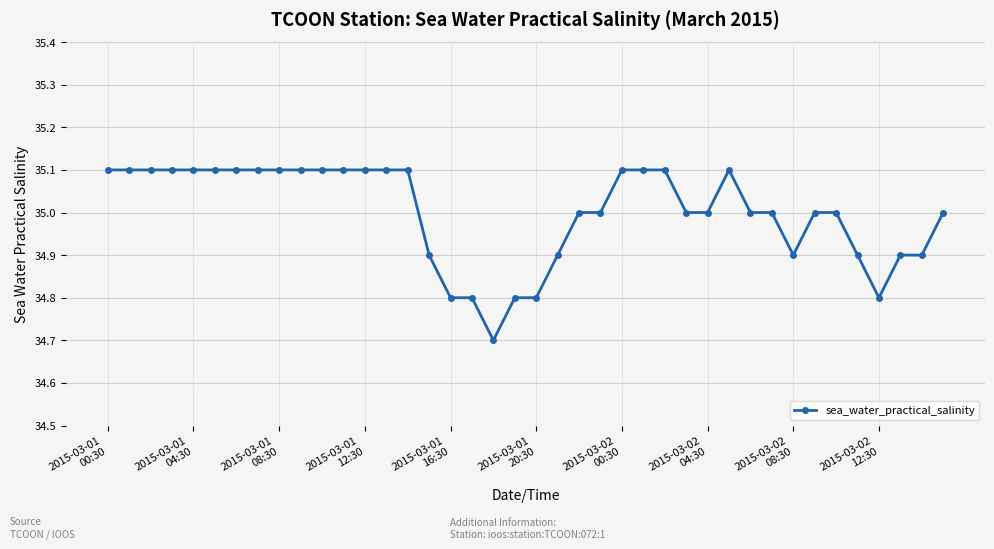

True or false: there are more than 0 points higher than both neighbors.

True